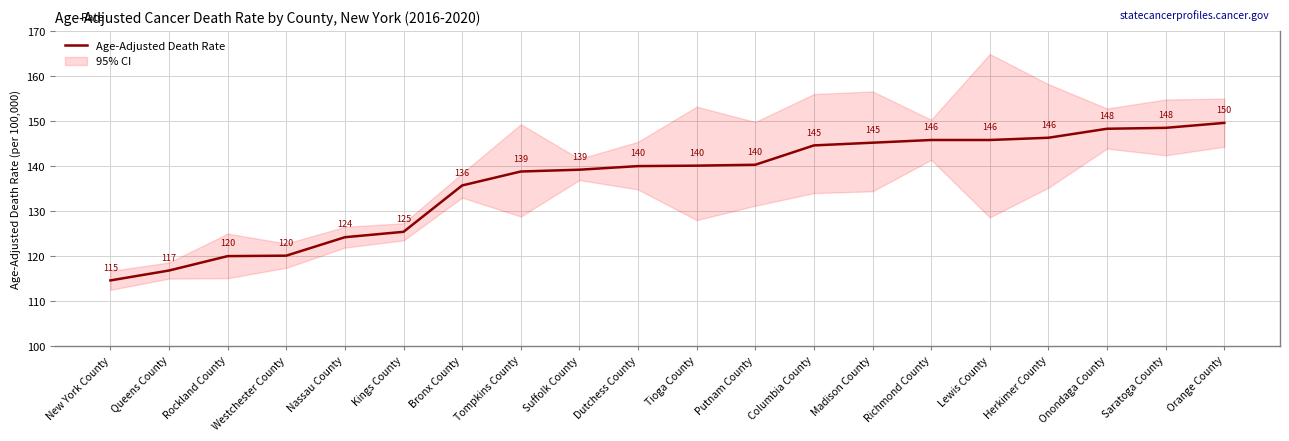

Reading left to right, transcribe all the data shown in this chart.

114.6	116.8	120.0	120.1	124.2	125.4	135.7	138.8	139.2	140.0	140.1	140.3	144.6	145.2	145.8	145.8	146.3	148.3	148.5	149.6